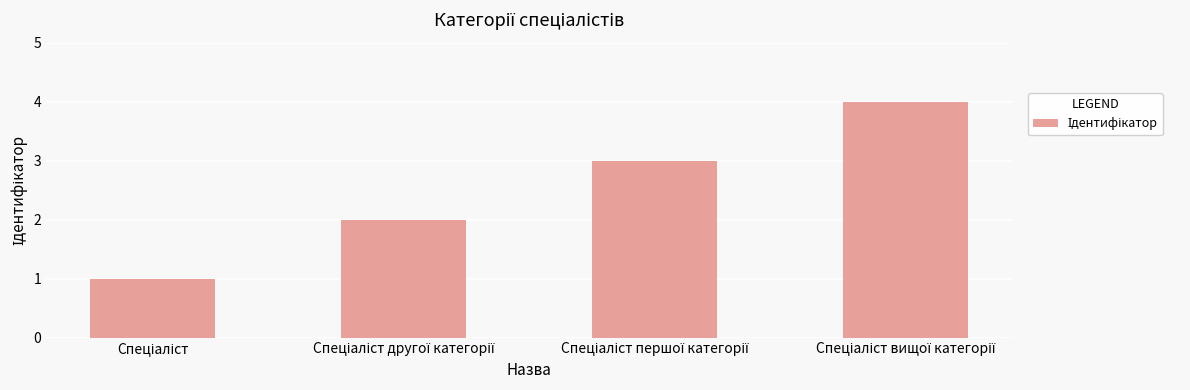

What is the maximum value shown in the chart?

4